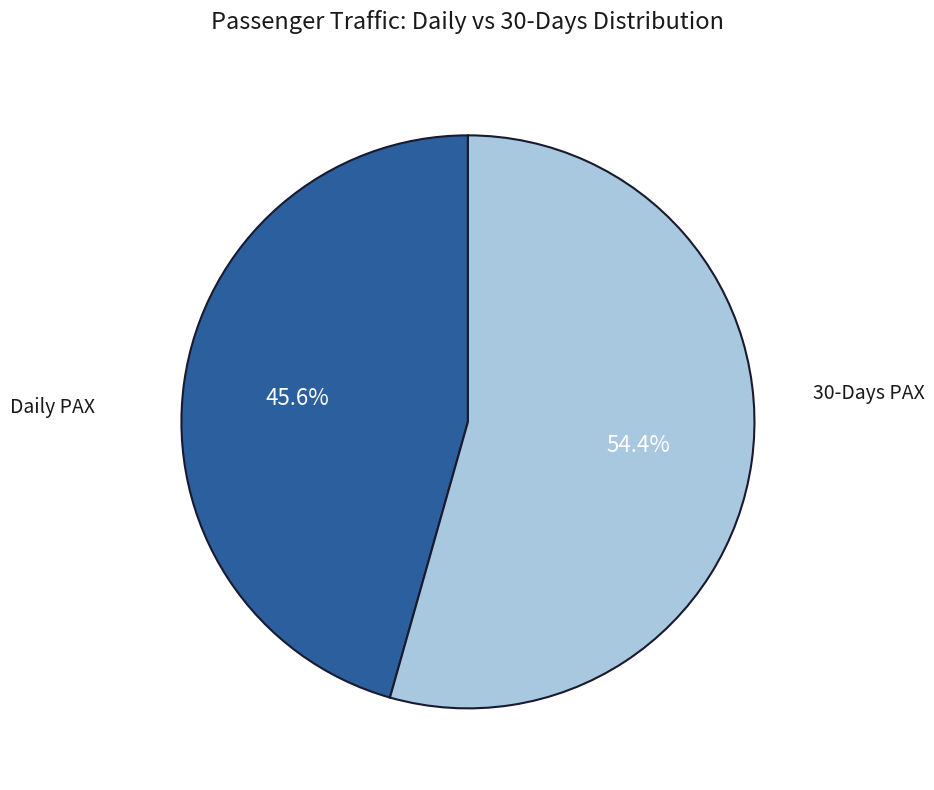

How many slices are in this pie chart?

2